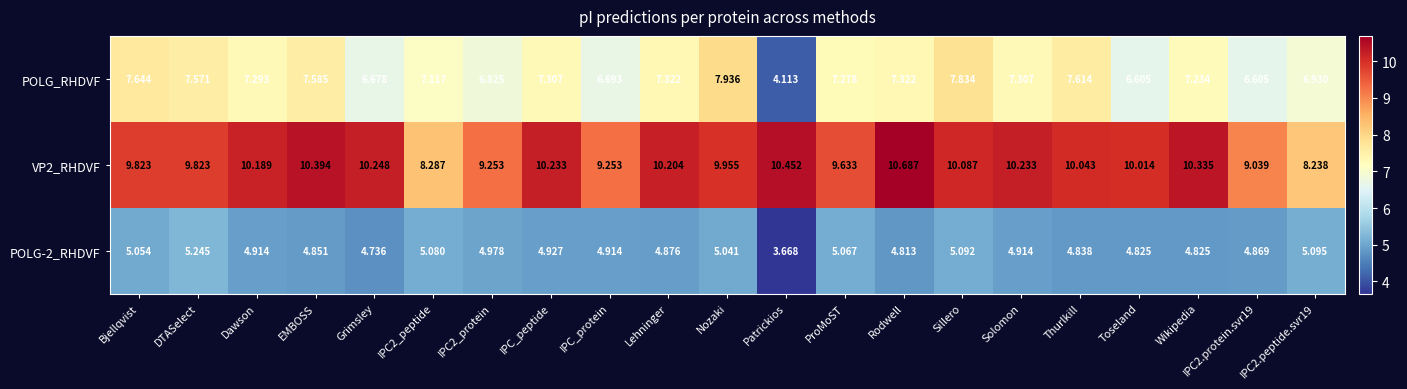

Which label corresponds to the smallest value in the chart?

Patrickios